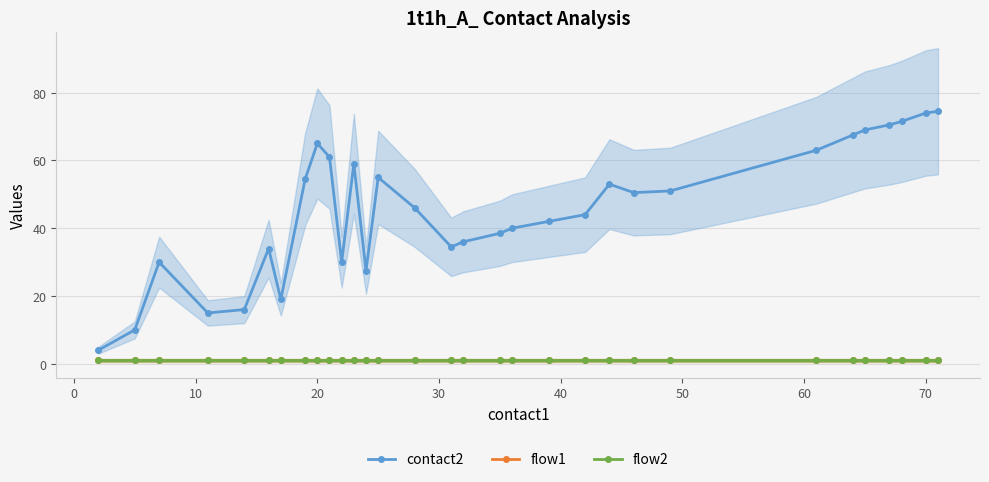

Reading left to right, list all the values displayed in this chart.

contact2: 4.0	10.0	30.0	15.0	16.0	34.0	19.0	54.5	65.0	61.0	30.0	59.0	27.5	55.0	46.0	34.5	36.0	38.5	40.0	42.0	44.0	53.0	50.5	51.0	63.0	67.5	69.0	70.5	71.5	74.0	74.5
flow1: 1.0	1.0	1.0	1.0	1.0	1.0	1.0	1.0	1.0	1.0	1.0	1.0	1.0	1.0	1.0	1.0	1.0	1.0	1.0	1.0	1.0	1.0	1.0	1.0	1.0	1.0	1.0	1.0	1.0	1.0	1.0
flow2: 1.0	1.0	1.0	1.0	1.0	1.0	1.0	1.0	1.0	1.0	1.0	1.0	1.0	1.0	1.0	1.0	1.0	1.0	1.0	1.0	1.0	1.0	1.0	1.0	1.0	1.0	1.0	1.0	1.0	1.0	1.0